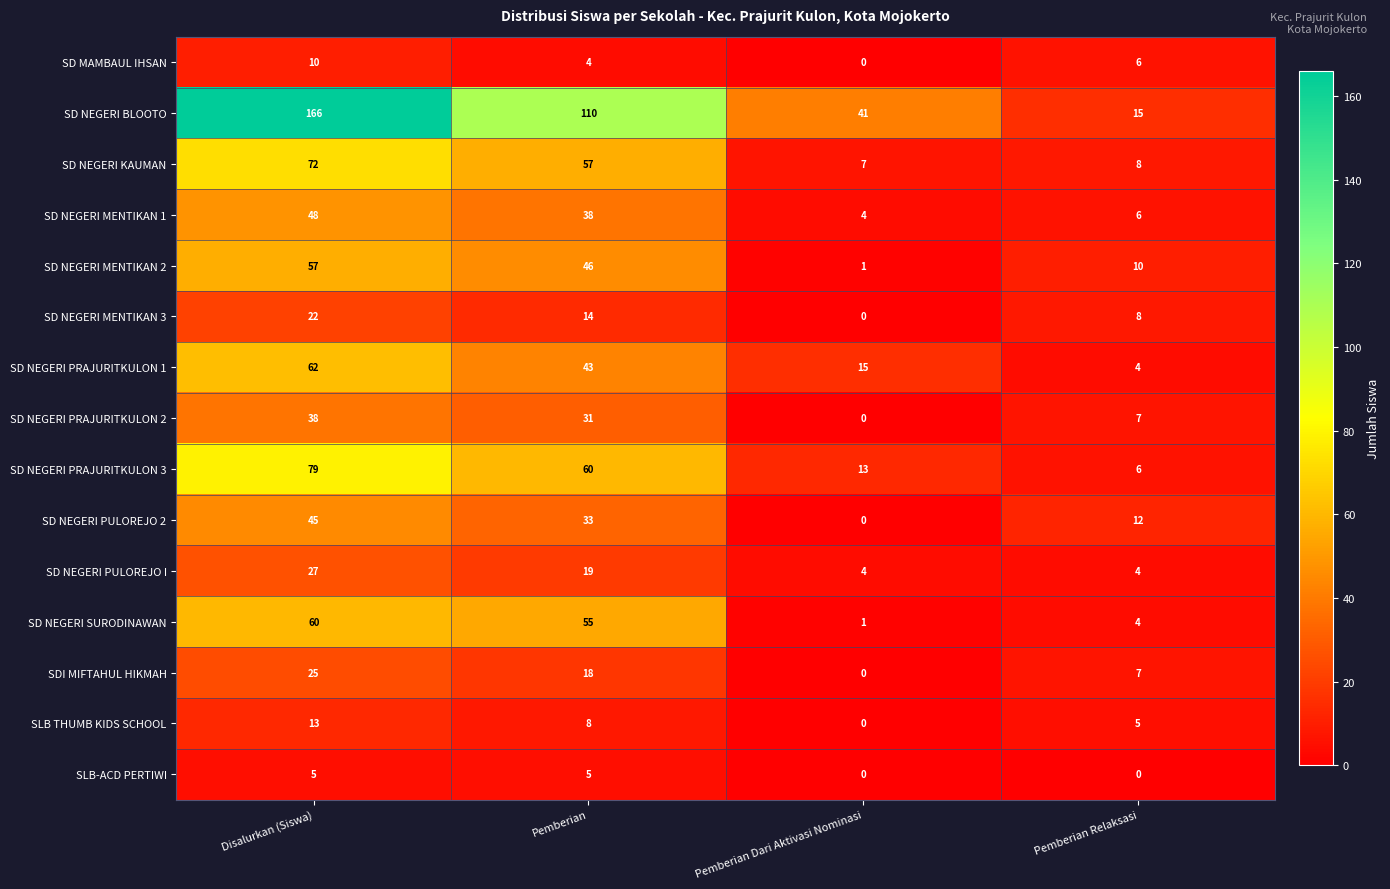

What is the difference between the second highest and minimum values in the SD NEGERI PRAJURITKULON 3 series?

54